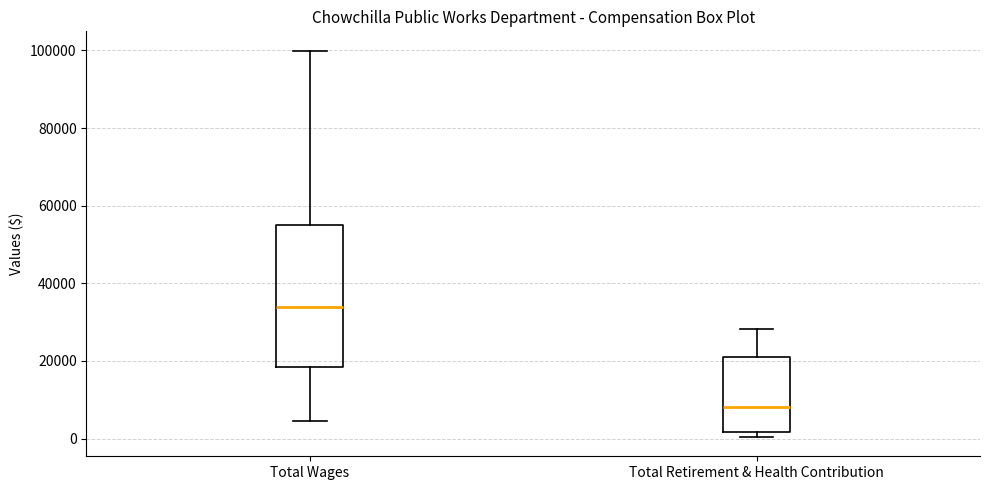

Comparing the boxes themselves (not the whiskers), which one is the tallest?

Total Wages